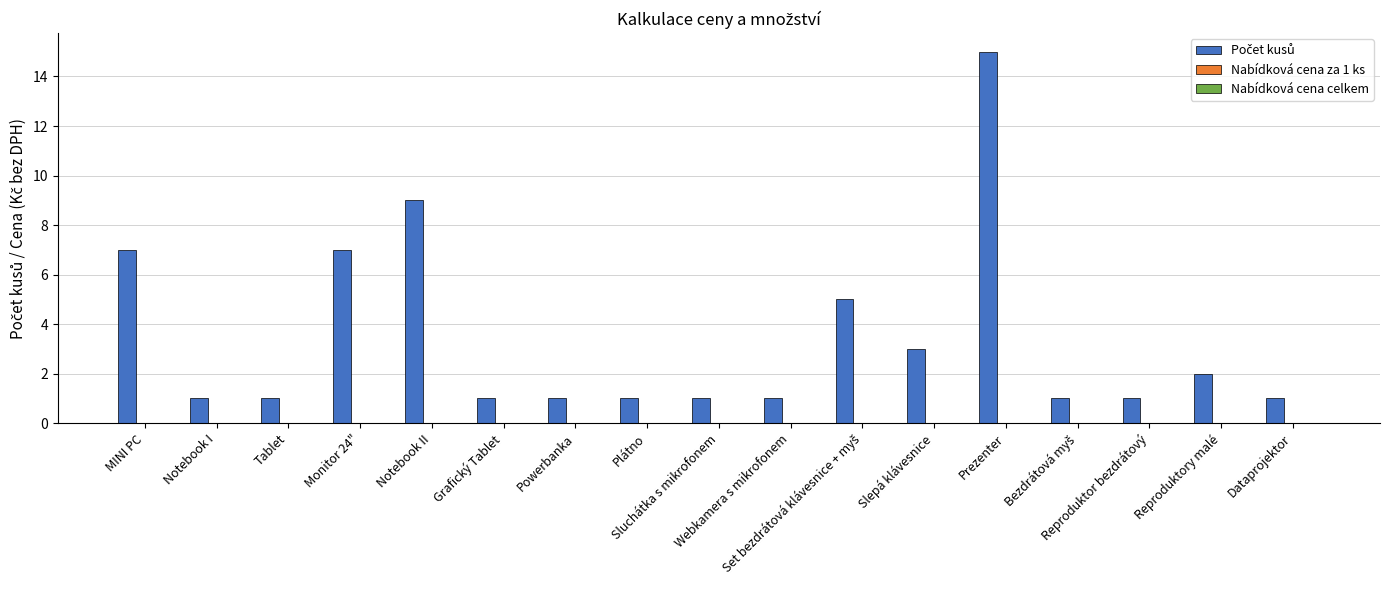

What is the maximum value shown in the chart?

15